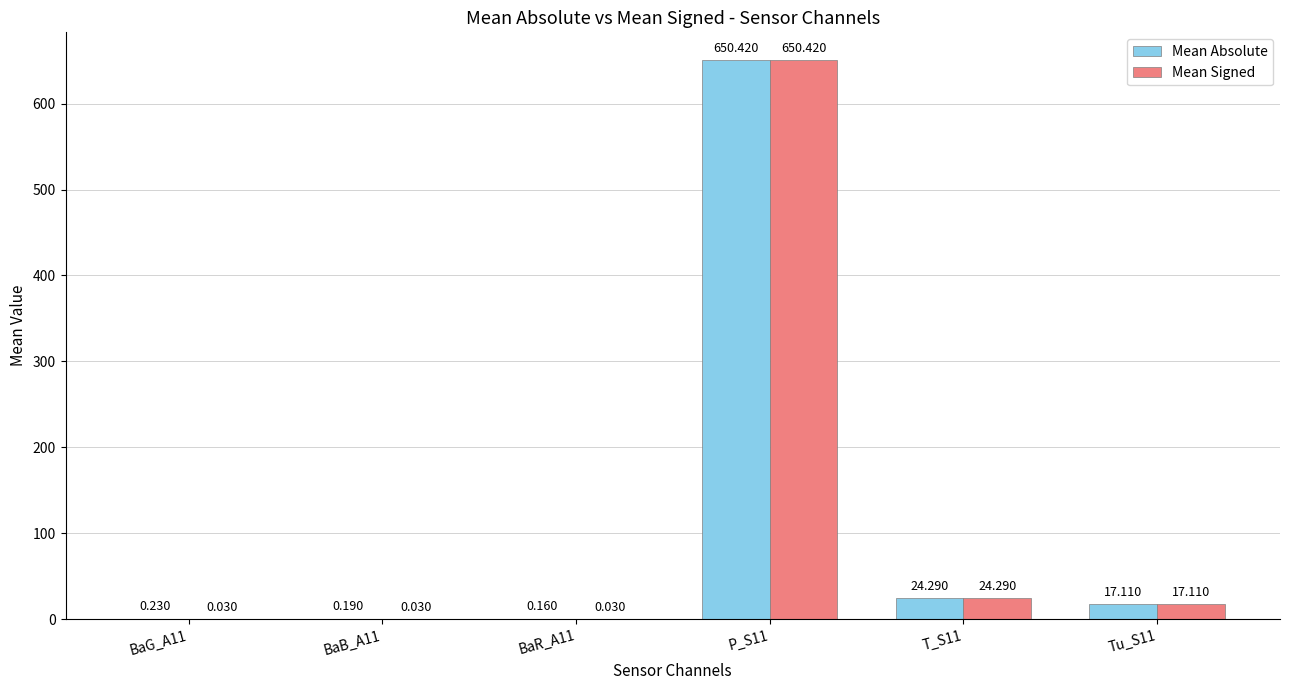

At which label does Mean Signed first exceed 17?

P_S11